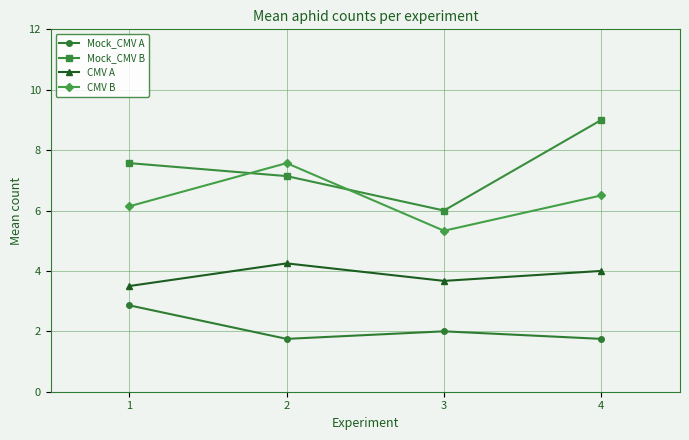

True or false: CMV A and Mock_CMV B cross at least once.

False